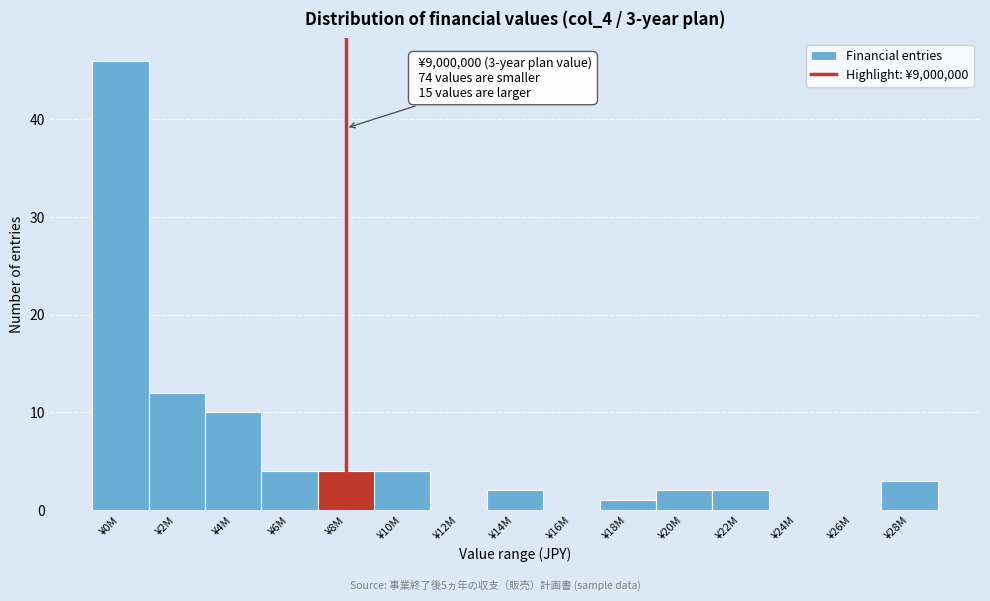

Reading right to left, extract all data points from this chart.

¥28M=3	¥26M=0	¥24M=0	¥22M=2	¥20M=2	¥18M=1	¥16M=0	¥14M=2	¥12M=0	¥10M=4	¥8M=4	¥6M=4	¥4M=10	¥2M=12	¥0M=46